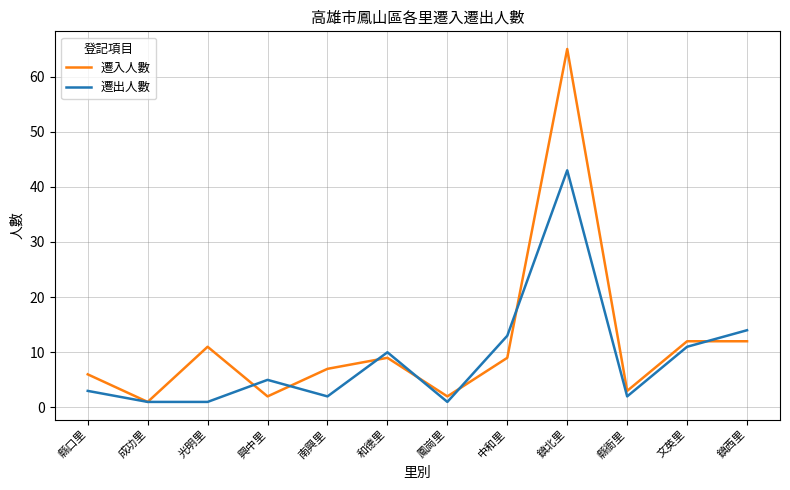

Between 南興里 and 和德里, which series saw the biggest shift?

遷出人數